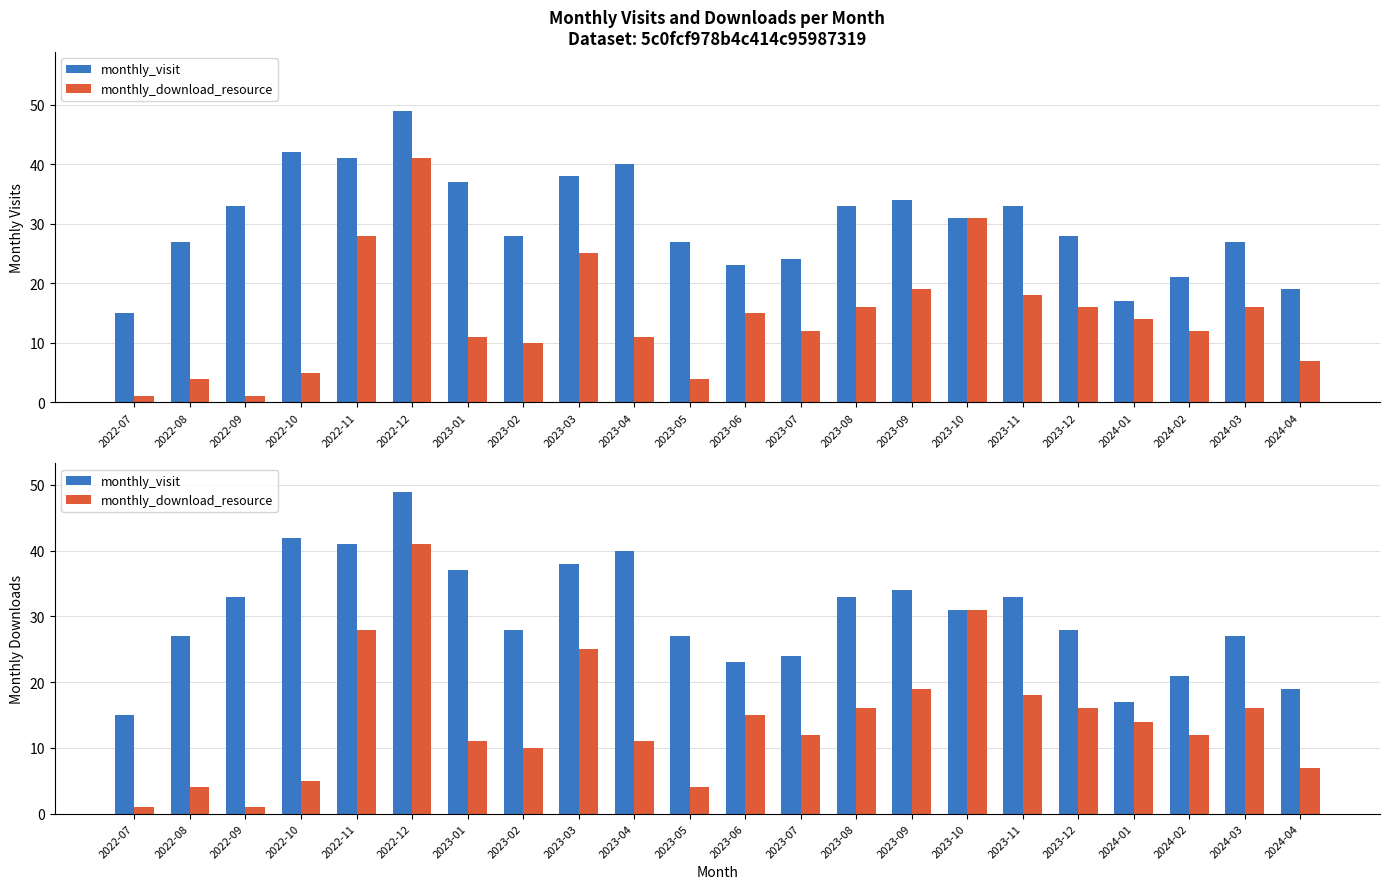

Does the chart contain stacked bars?

No